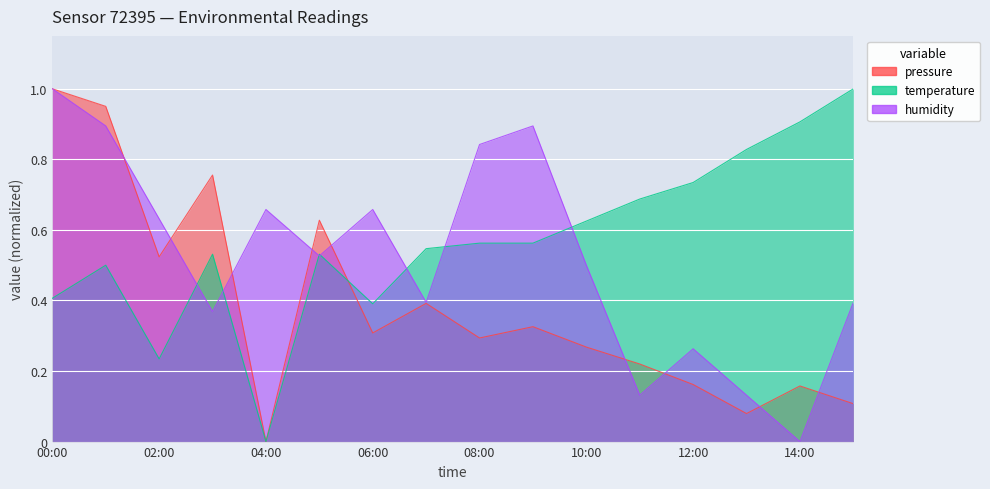

Reading left to right, list all the values displayed in this chart.

pressure: 1.0	1.0	0.5	0.8	0.0	0.6	0.3	0.4	0.3	0.3	0.3	0.2	0.2	0.1	0.2	0.1
temperature: 0.4	0.5	0.2	0.5	0.0	0.5	0.4	0.5	0.6	0.6	0.6	0.7	0.7	0.8	0.9	1.0
humidity: 1.0	0.9	0.6	0.4	0.7	0.5	0.7	0.4	0.8	0.9	0.5	0.1	0.3	0.1	0.0	0.4